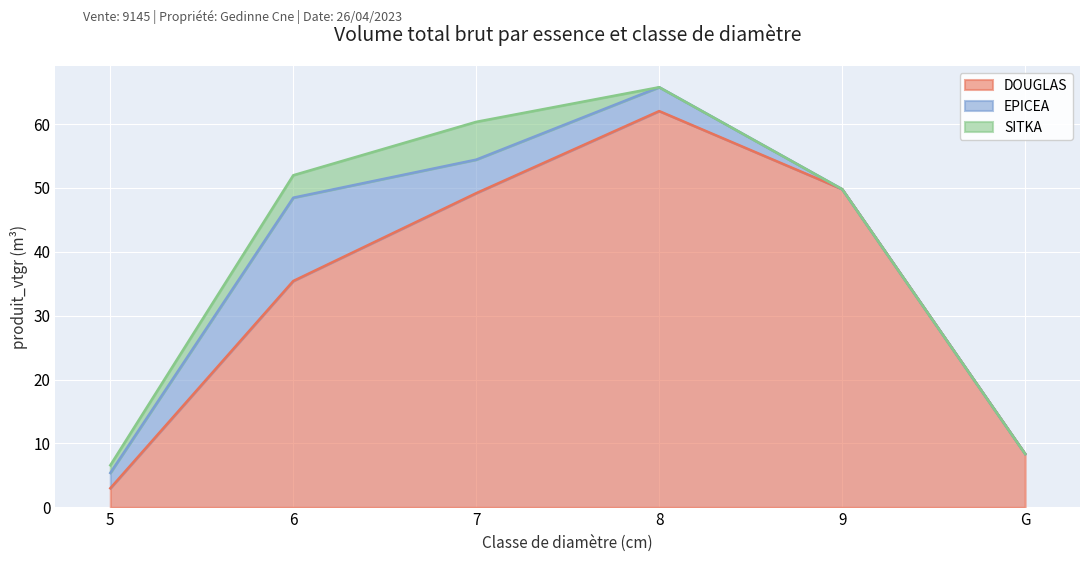

What is the difference between the maximum and minimum values in the DOUGLAS series?

59.1